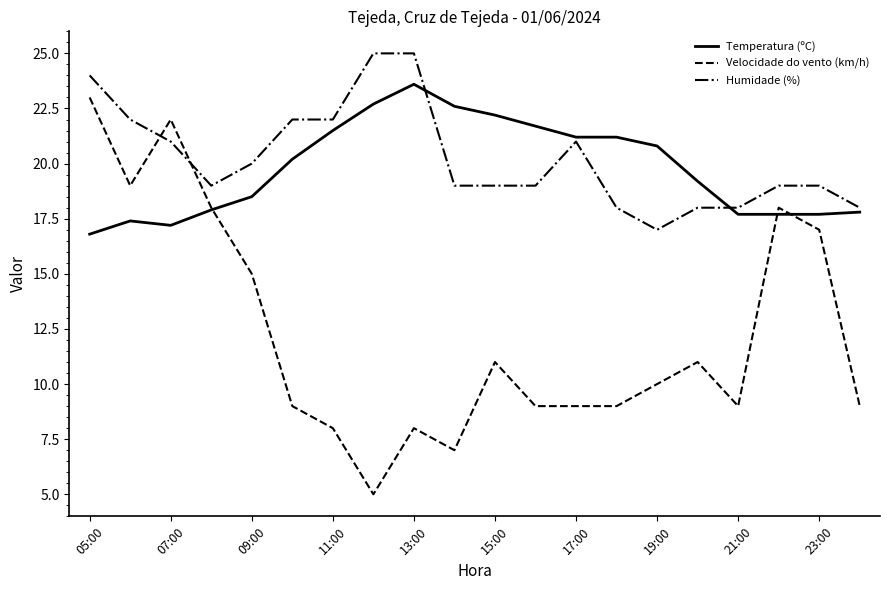

What is the greatest value displayed?

25.0